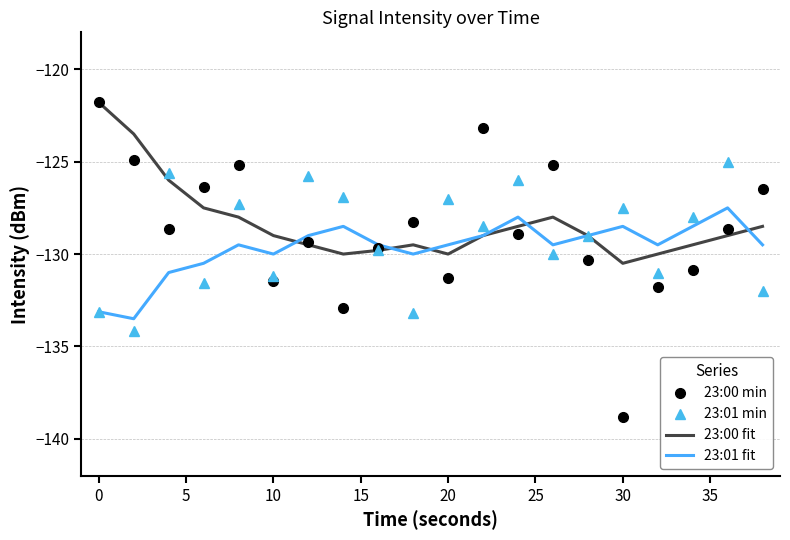

Which series has the largest range (max minus min)?

23:00 min